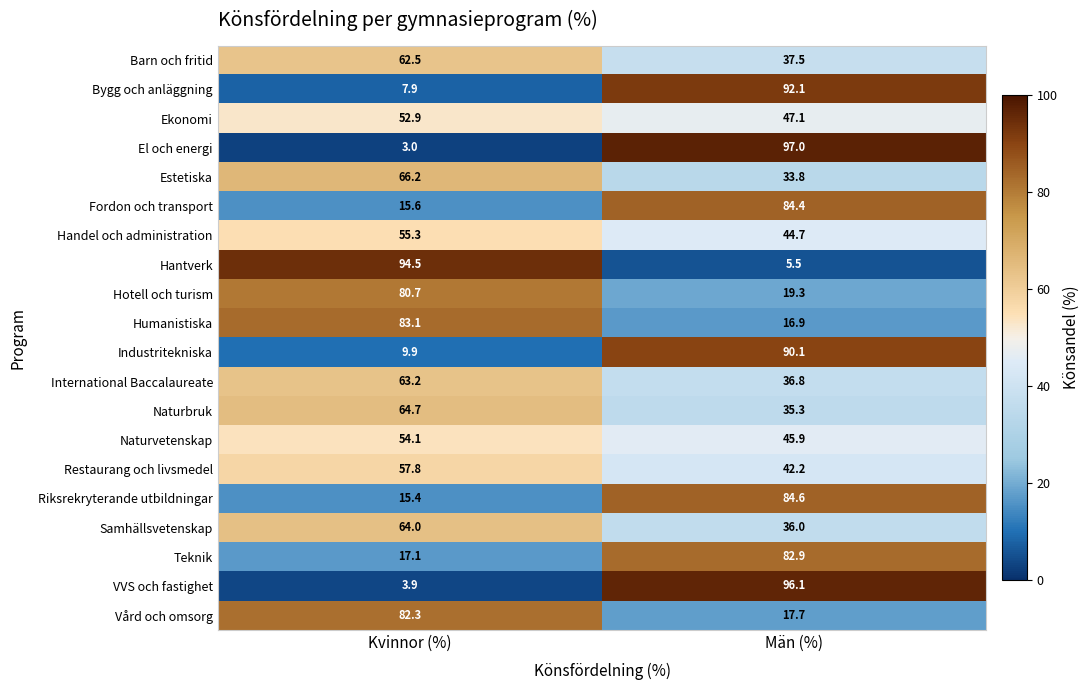

Between Kvinnor (%) and Män (%), which series saw the biggest shift?

El och energi